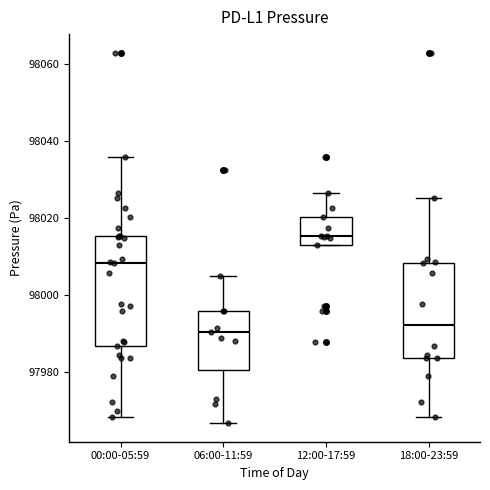

Reading left to right, transcribe this box plot: for each box, give where its median line is, the range the box spans, and where its two whiskers end, as read against the y-axis. The values are not printed on the chart, so give them approximately, as read against the axis.

00:00-05:59: median 98008, box 97986 to 98016, whiskers 97968 to 98036
06:00-11:59: median 97990, box 97980 to 97996, whiskers 97966 to 98006
12:00-17:59: median 98016, box 98012 to 98020, whiskers 98012 to 98026
18:00-23:59: median 97992, box 97984 to 98008, whiskers 97968 to 98026